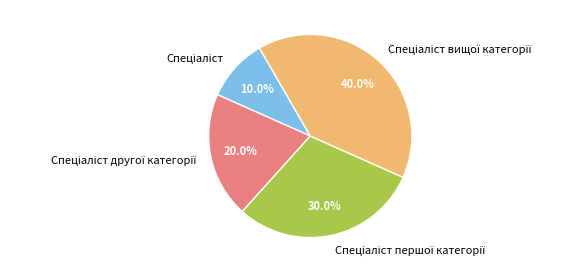

Does any single category account for the majority?

No